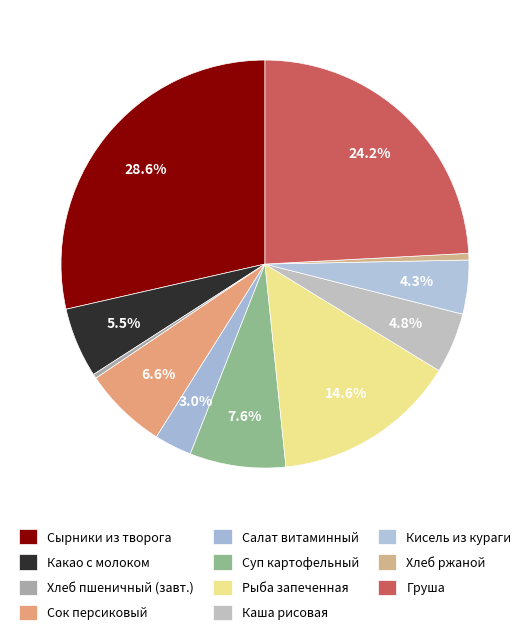

How many slices are in this pie chart?

11